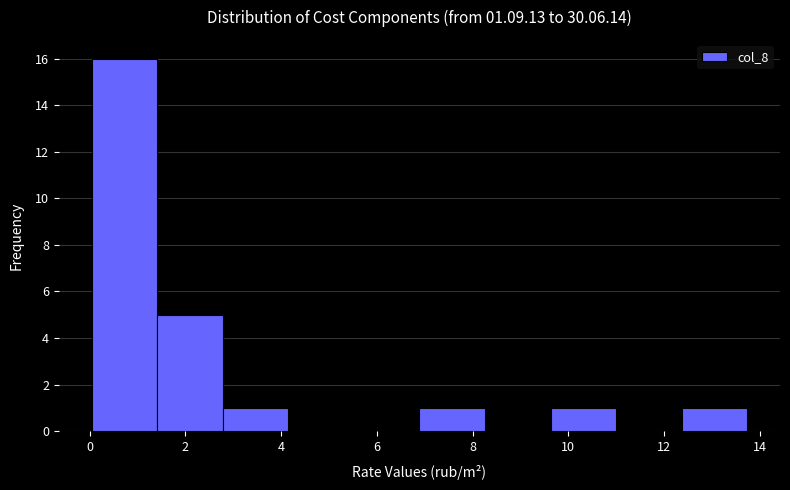

What is the height of the bar covering 12.4 to 13.8 on the x-axis? Neither the bar edges nor the heights are printed on the chart, so give them approximately, as read against the axes.

1